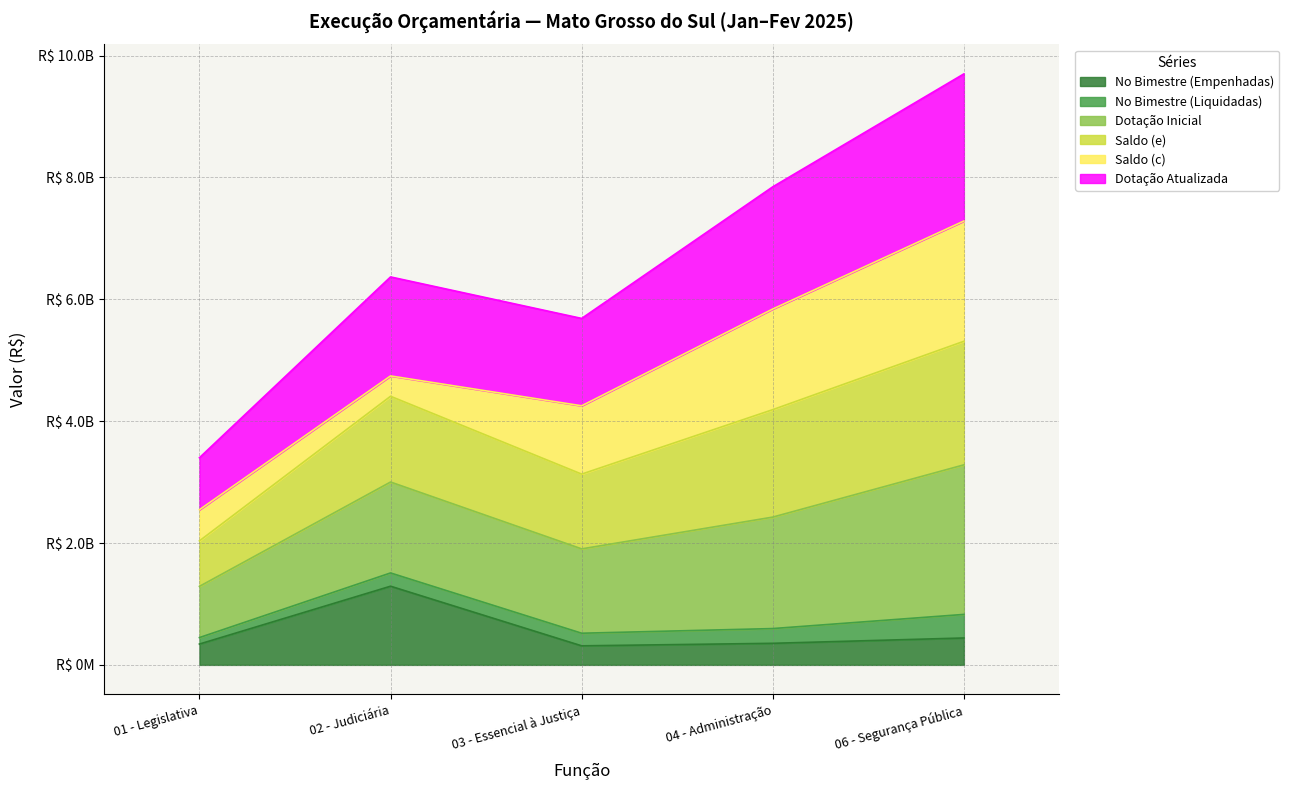

What is the sum of all No Bimestre (Empenhadas) values?

2741723908.3